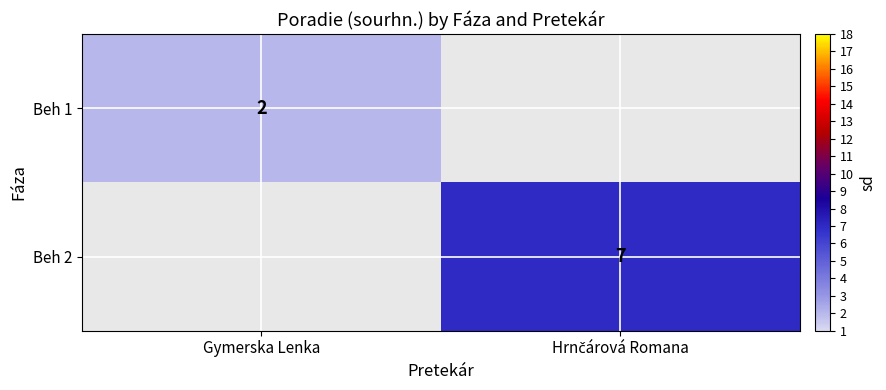

How many categories are shown in the chart?

2